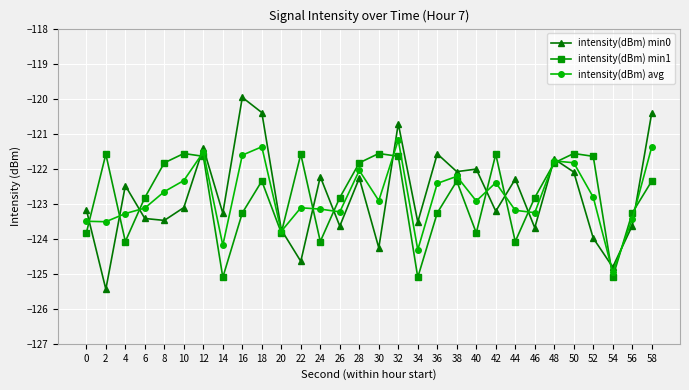

Which series has the widest spread of values?

intensity(dBm) min0